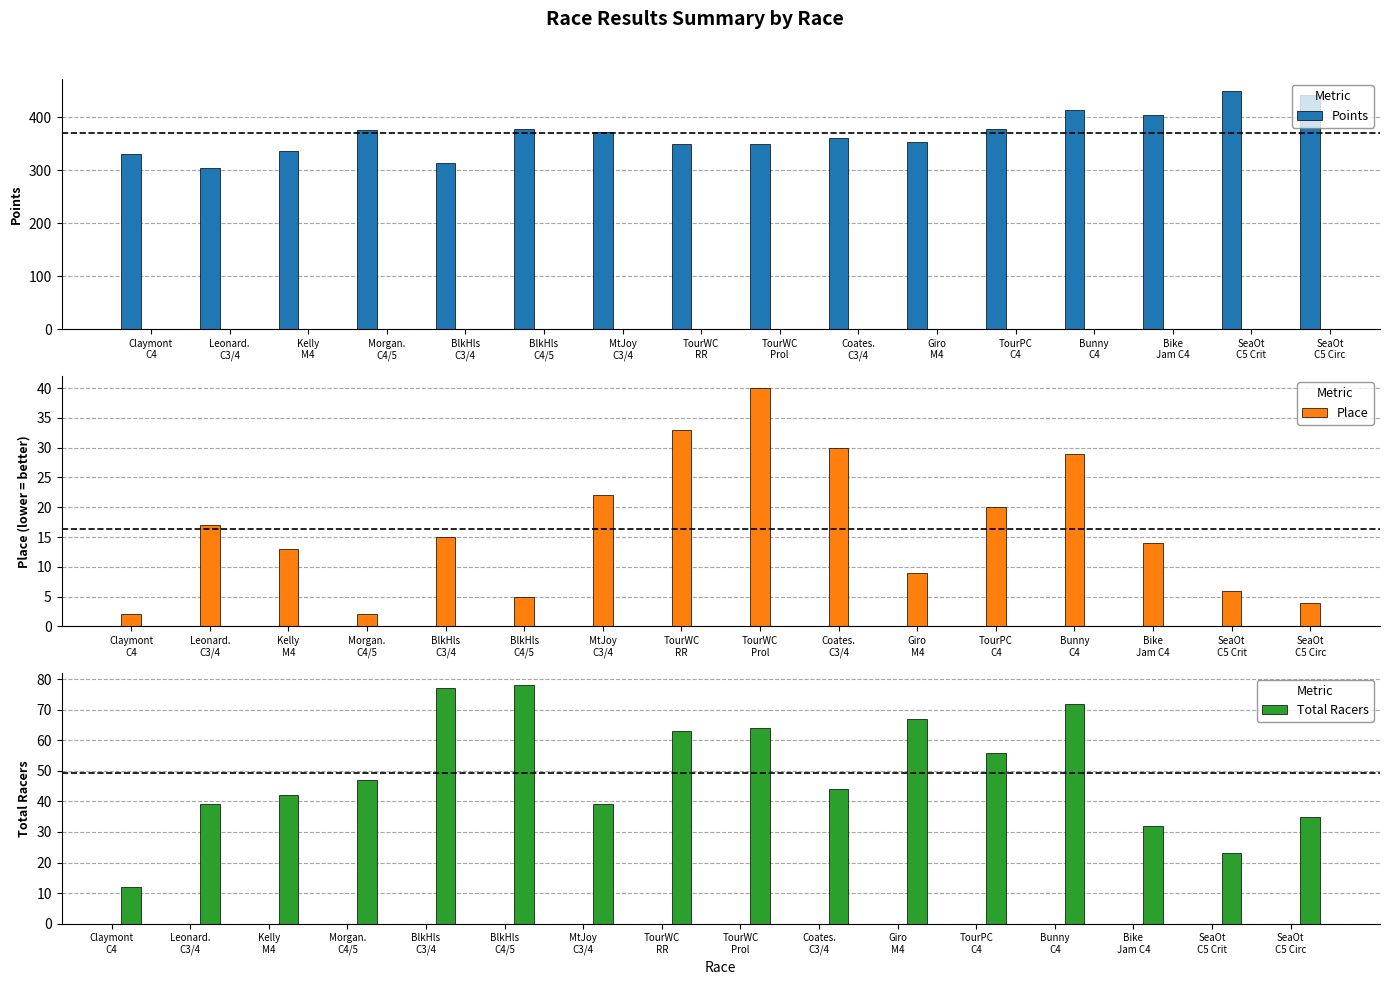

Does the chart contain any negative values?

No